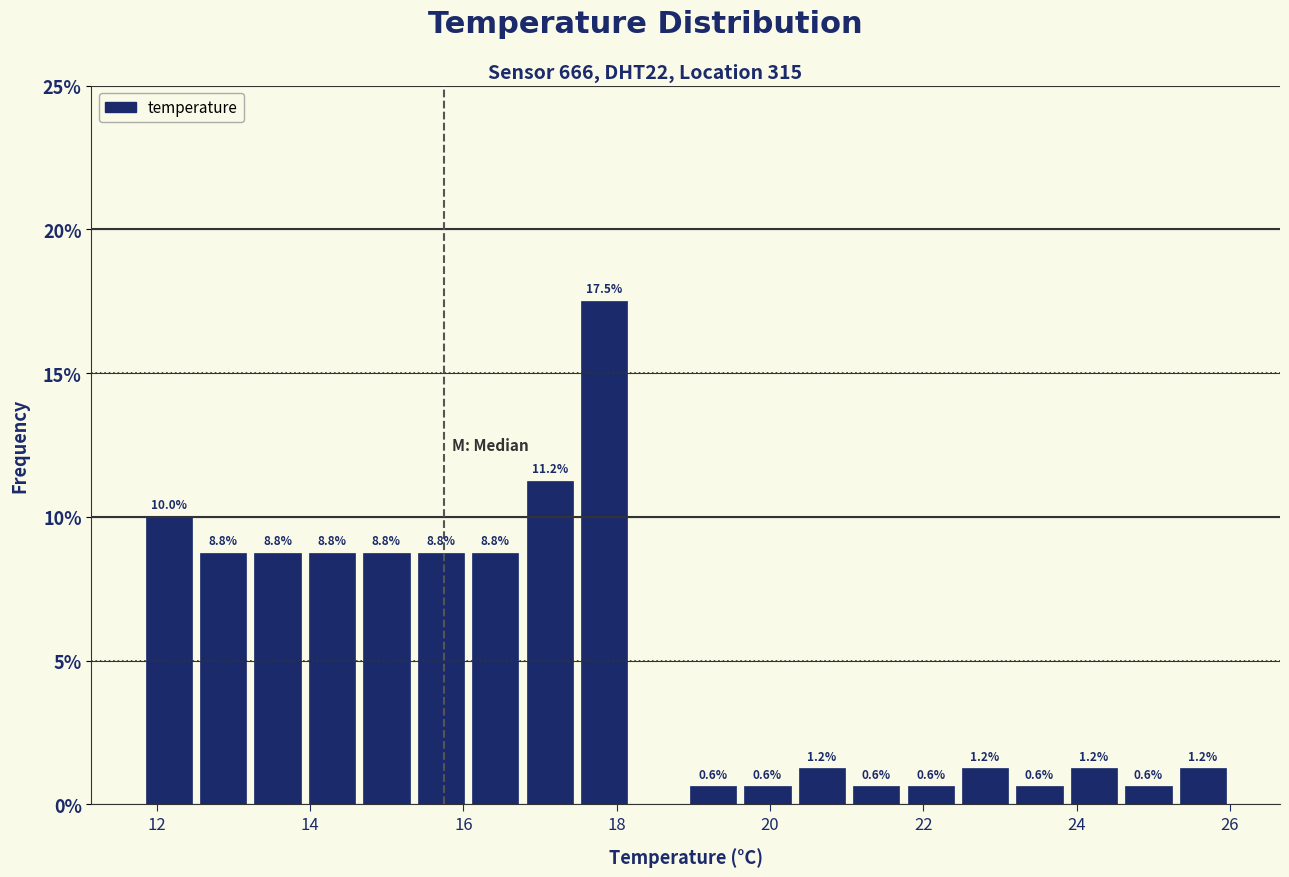

Around what value on the x-axis is the tallest bar? Give the approximate position of its centre, as read against the axis.

17.8